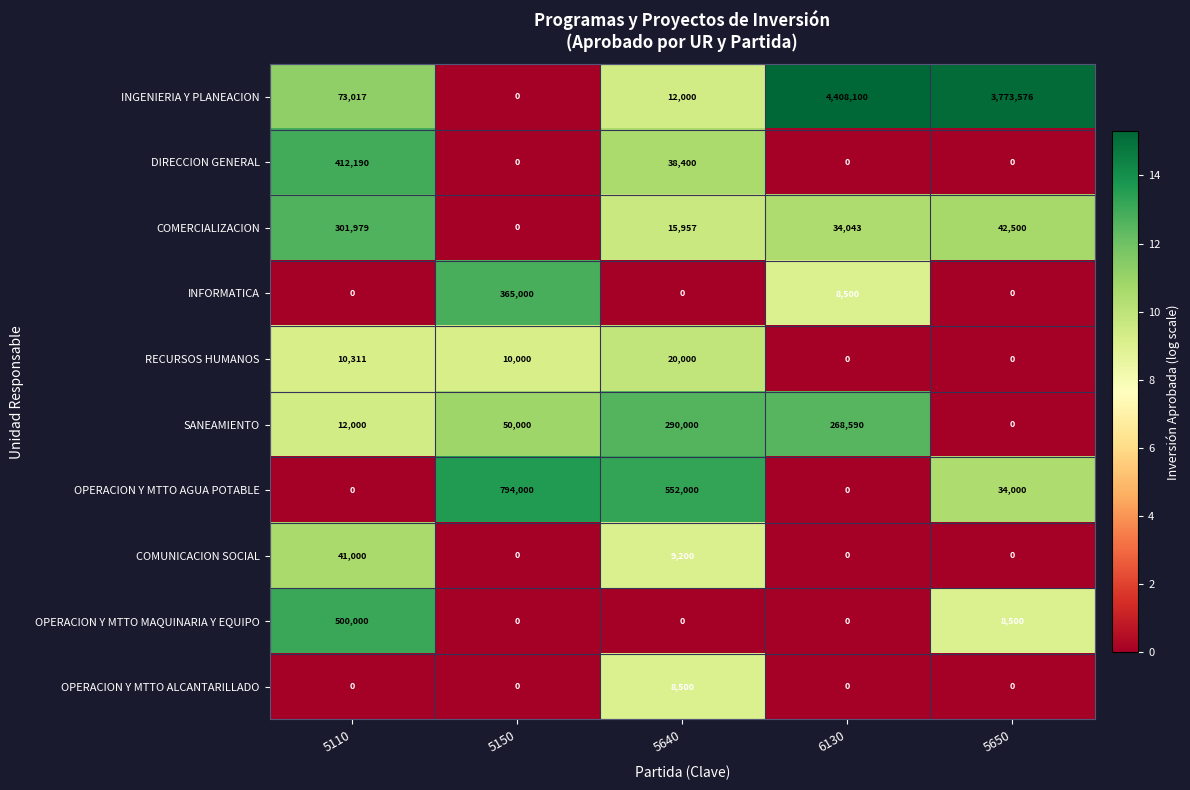

What is the difference between the maximum and second lowest values in the COMERCIALIZACION series?

286022